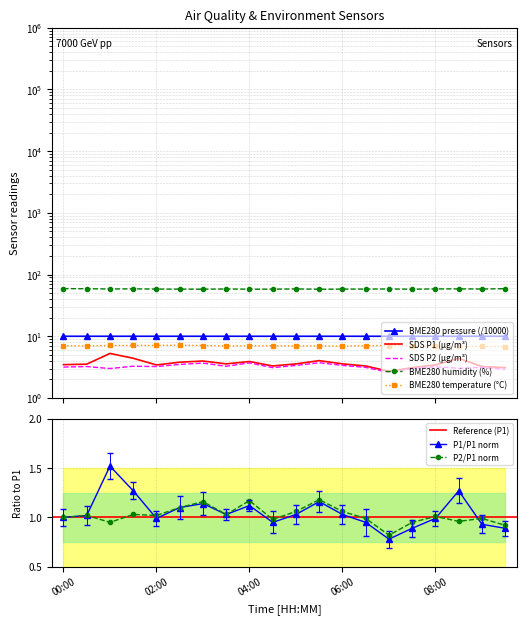

Where is BME280_temp nearest to the value 6?

09:30